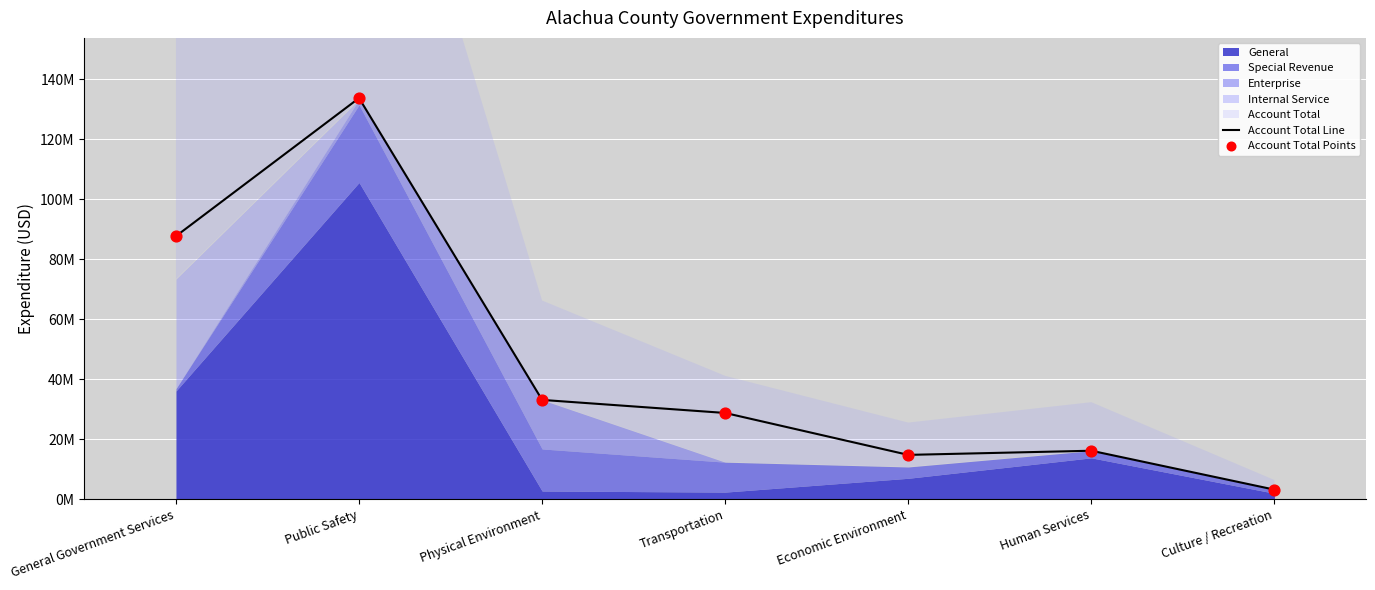

Which series contains the highest Y value?

Account Total Line